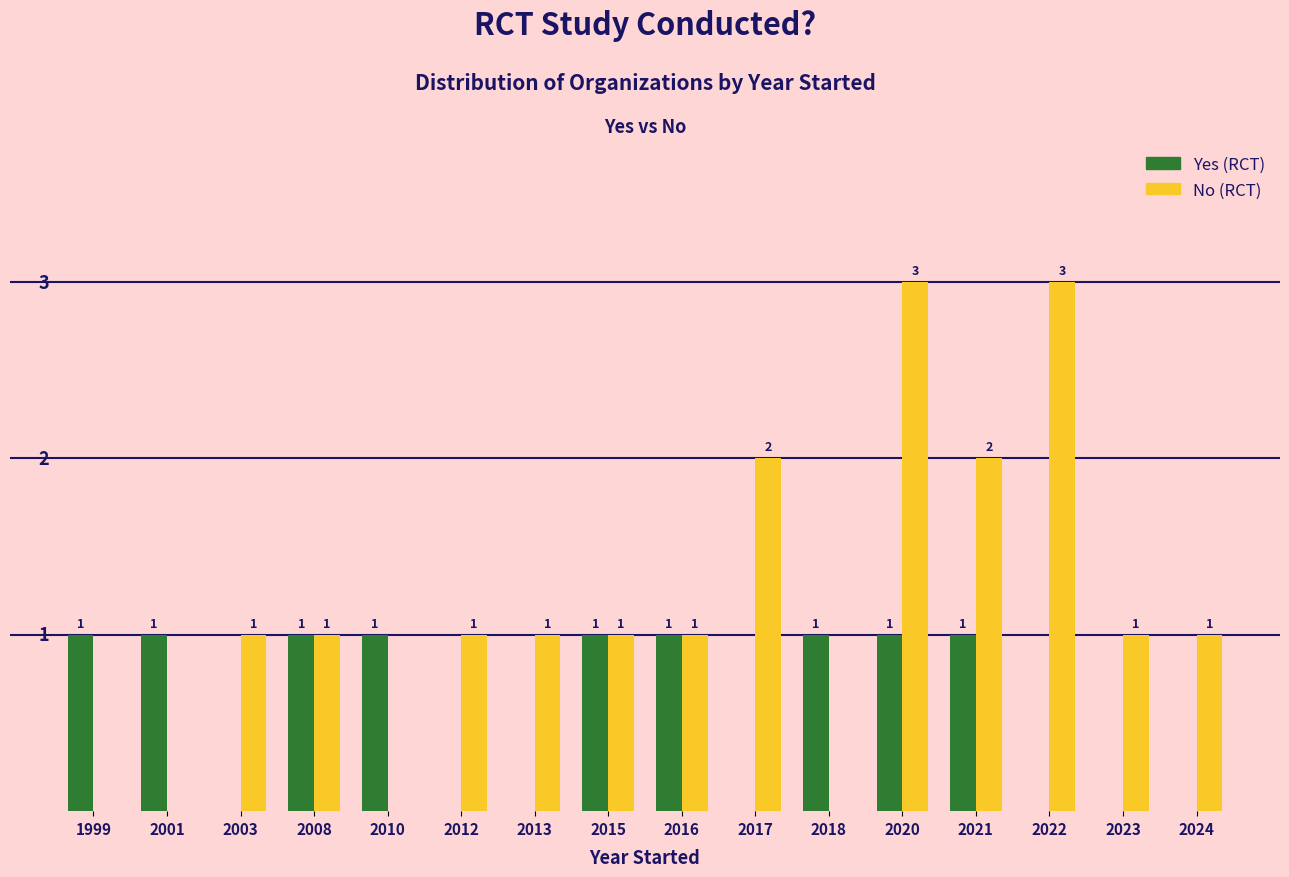

Which series changed the most between 1999 and 2016?

No (RCT)